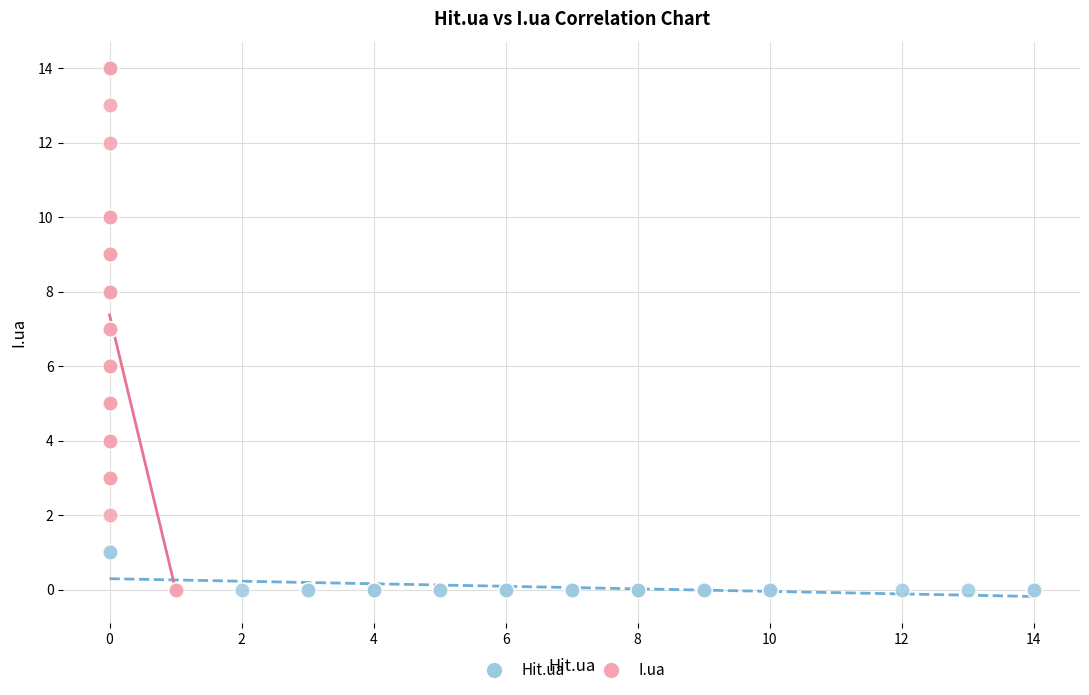

Which series has the largest Y range (max minus min)?

I.ua